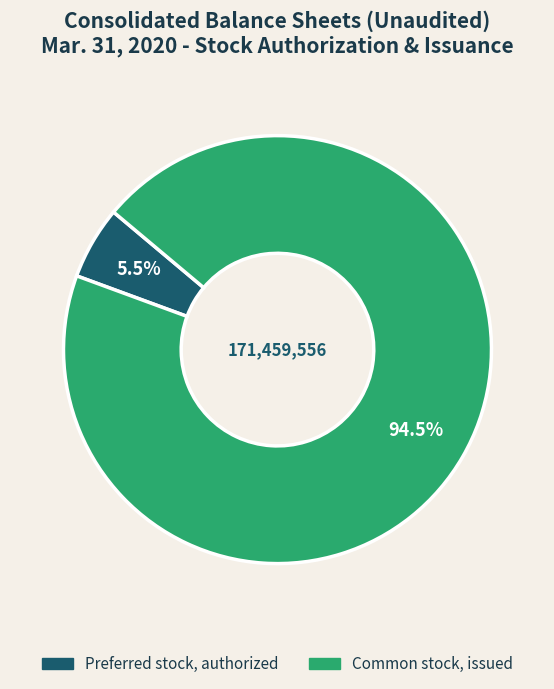

How many segments does this pie chart have?

2